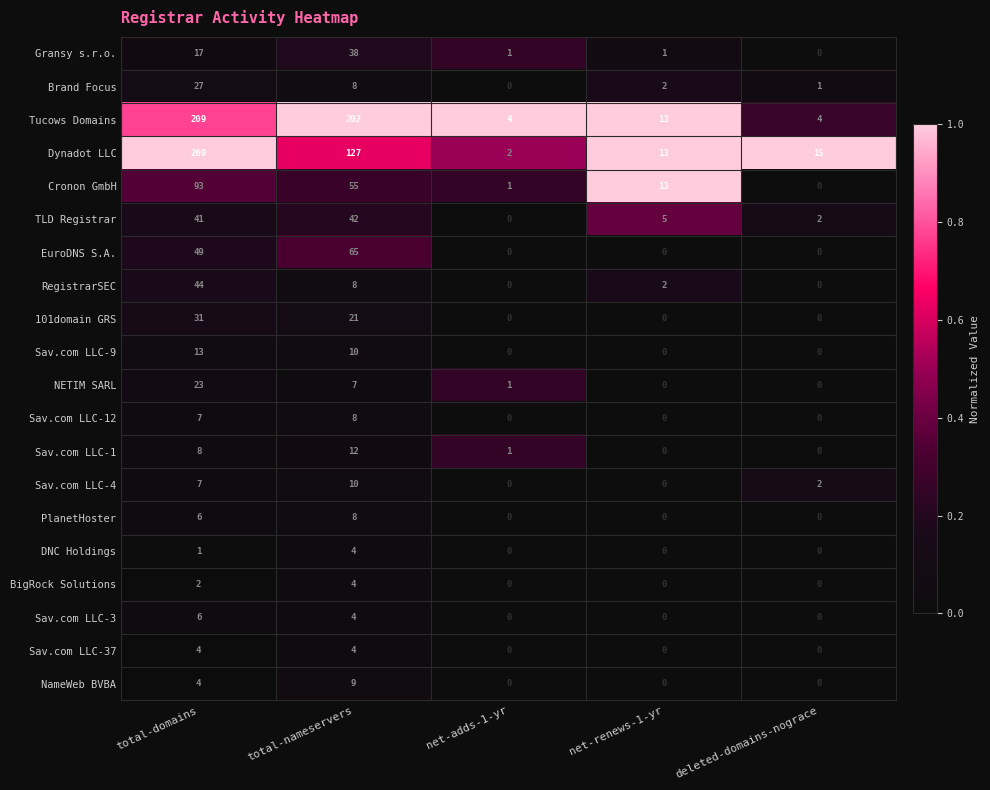

What is the total value across all series at net-renews-1-yr?

49